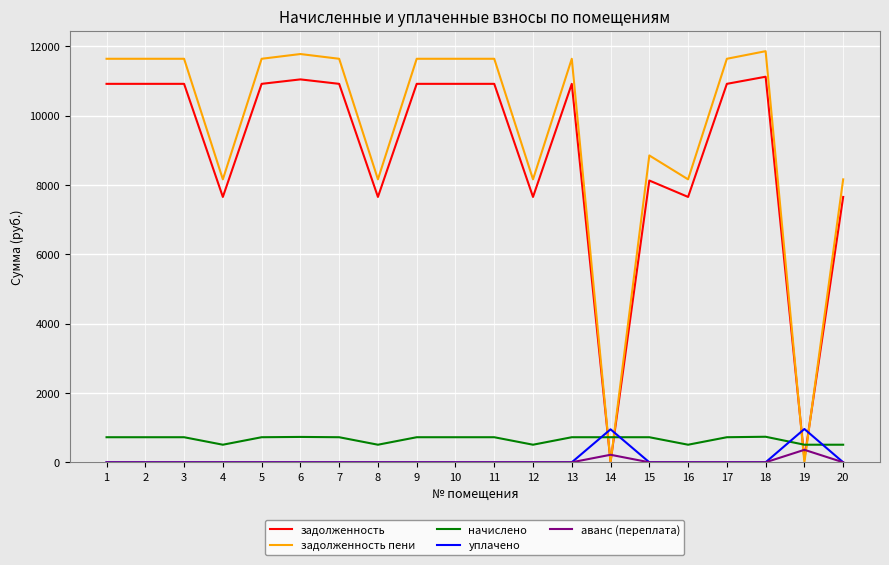

Which series has the largest total across all categories?

задолженность пени